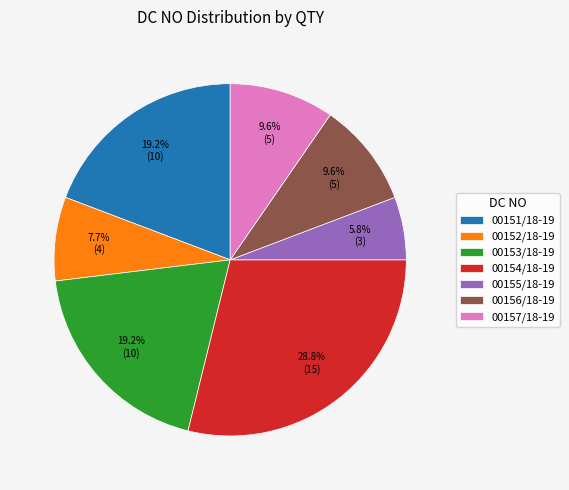

Which category has the biggest portion of the pie?

00154/18-19